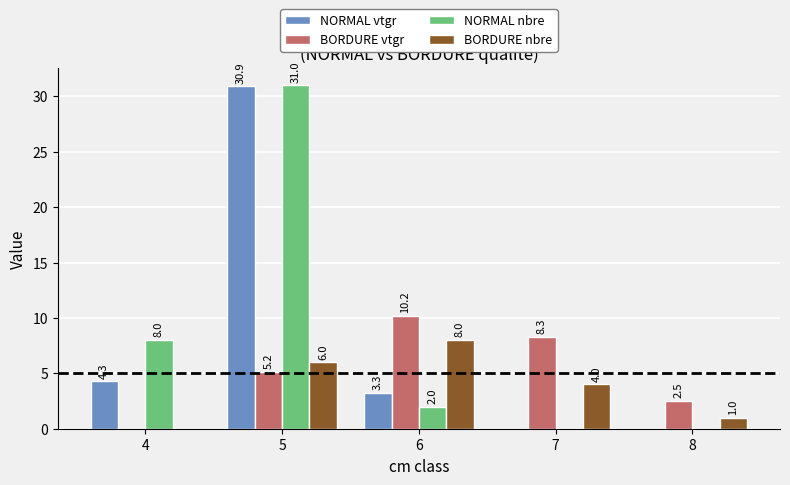

At which label does NORMAL vtgr reach its peak?

5